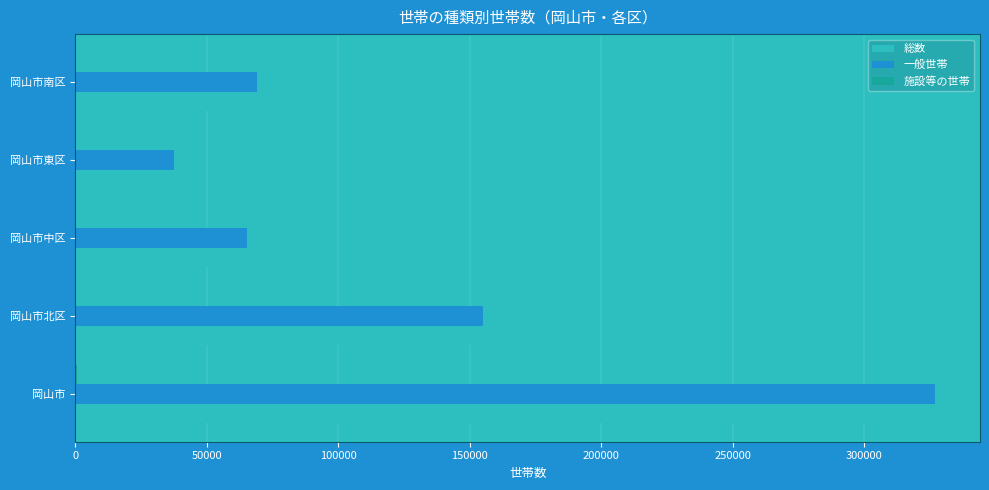

Between 岡山市 and 岡山市東区, which series saw the biggest shift?

総数